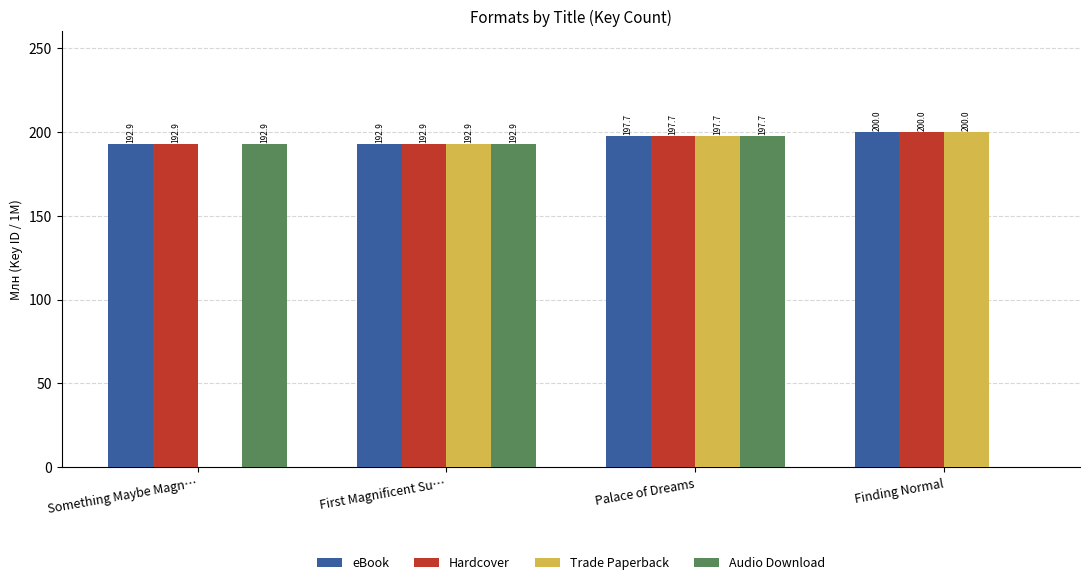

The value of Hardcover at Something Maybe Magn… is 279.3. True or false?

False